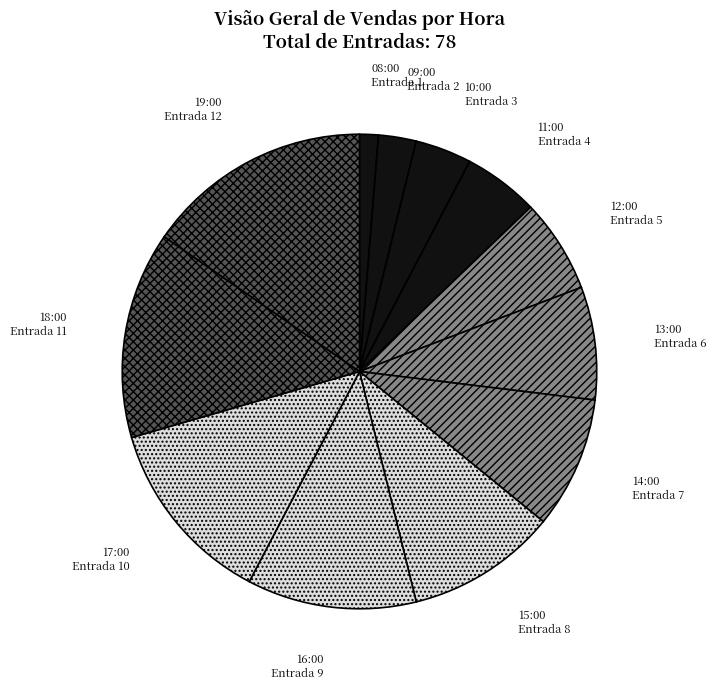

Combined, do 16:00 and 18:00 account for over 50%?

No